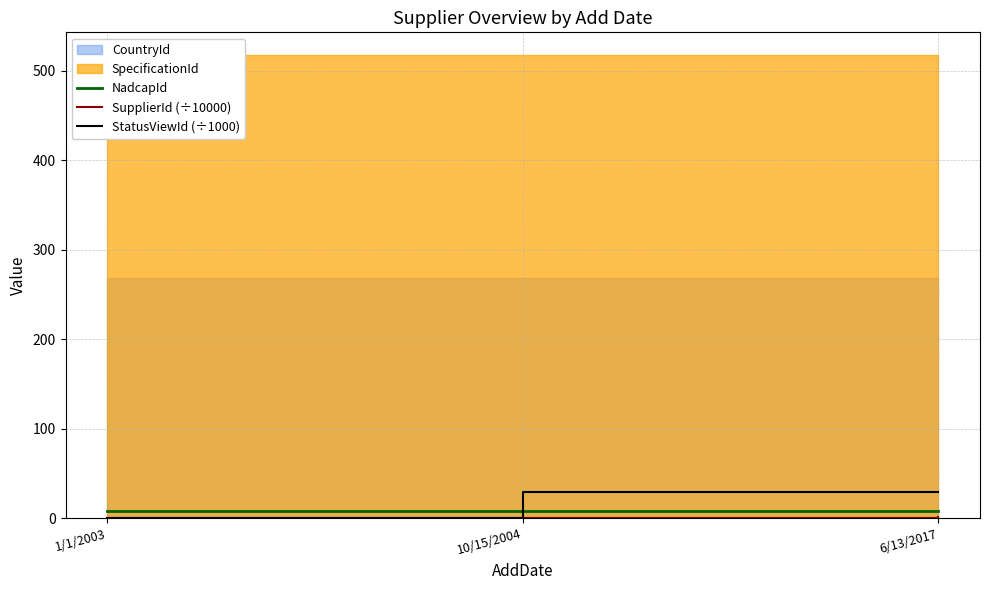

The StatusViewId (÷1000) series shows 28.7 at 6/13/2017. True or false?

True